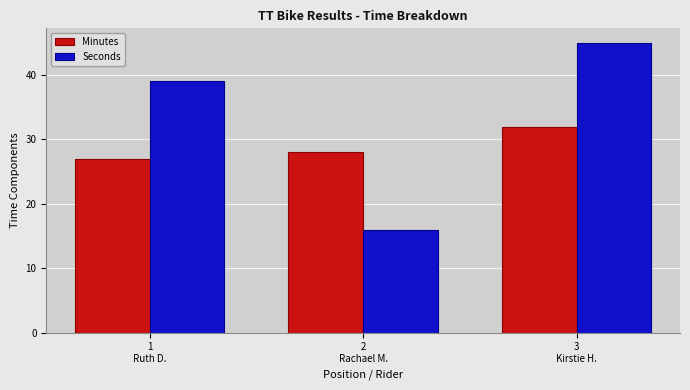

Between 1
Ruth D. and 2
Rachael M., which series saw the biggest shift?

Seconds